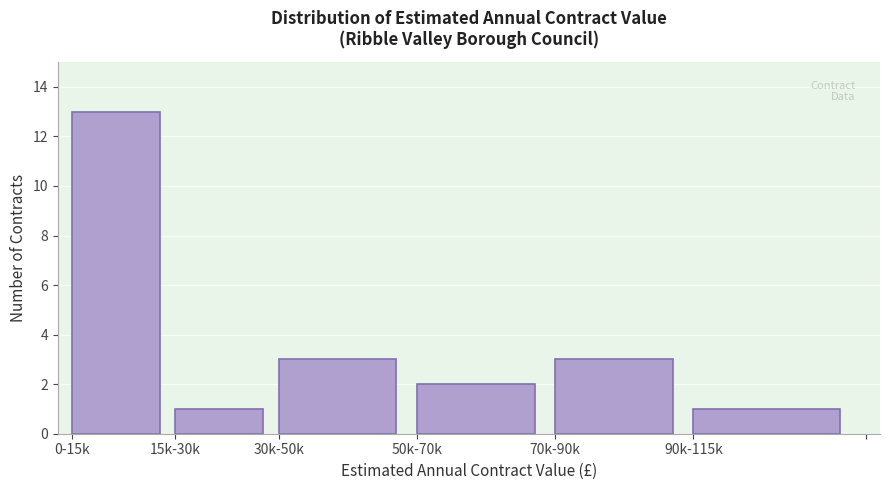

Reading left to right, what are all the values shown in this chart?

13	1	3	2	3	1